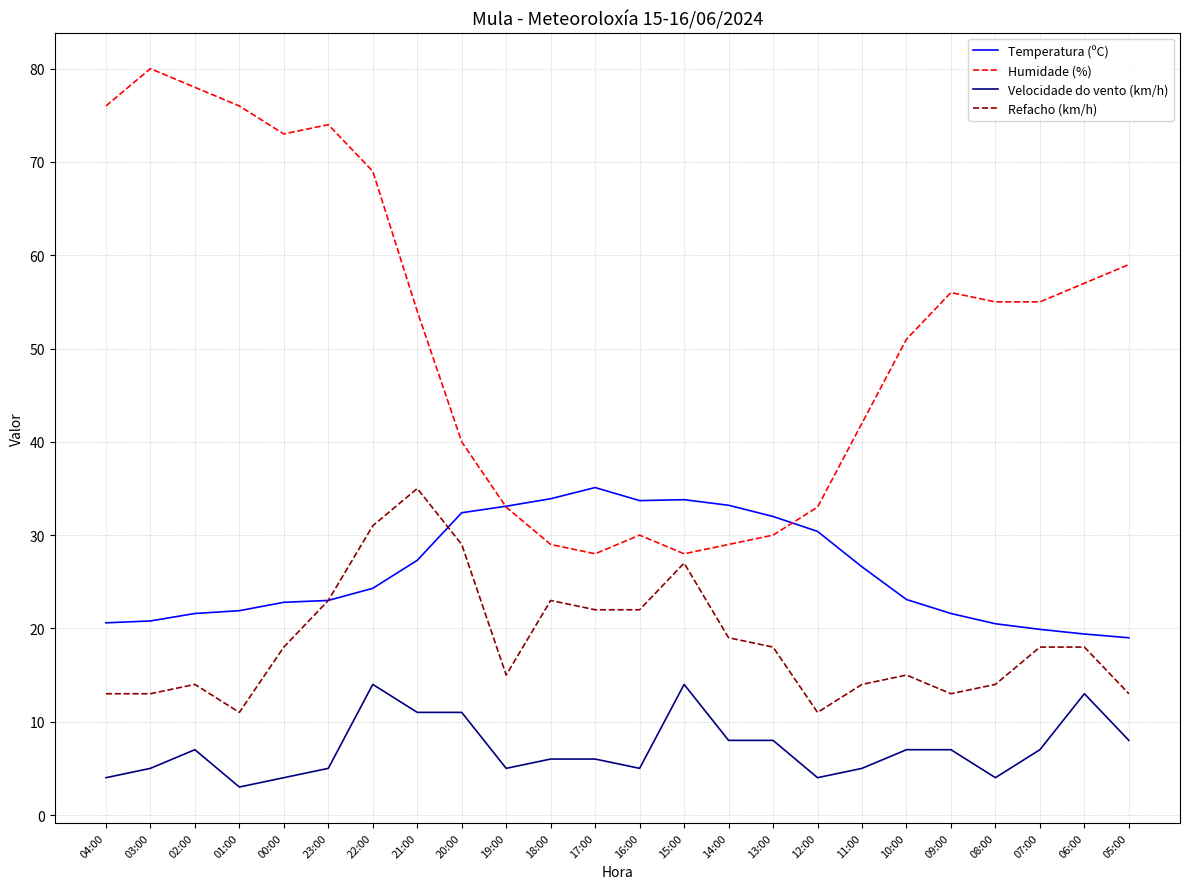

True or false: Temperatura (ºC) has a value of 51.1 at 13:00.

False